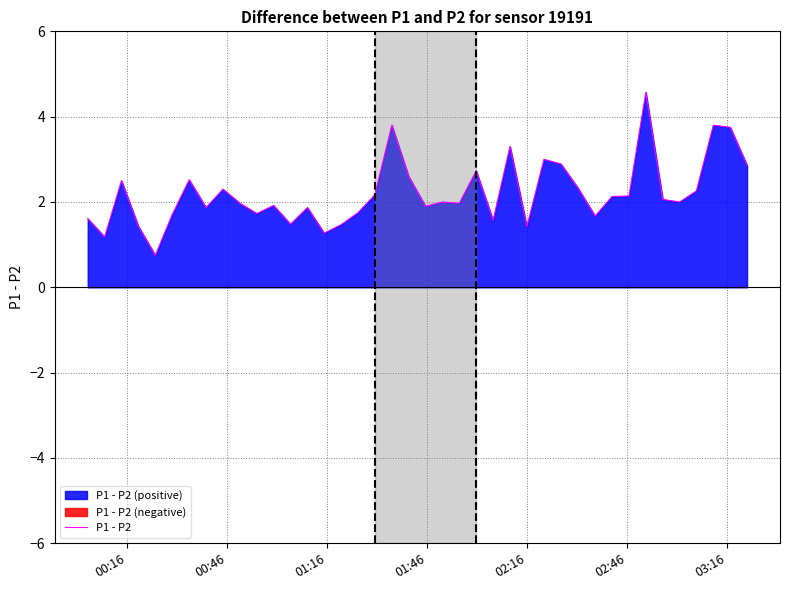

The chart shows a value of 0.4 at 00:16. True or false?

False